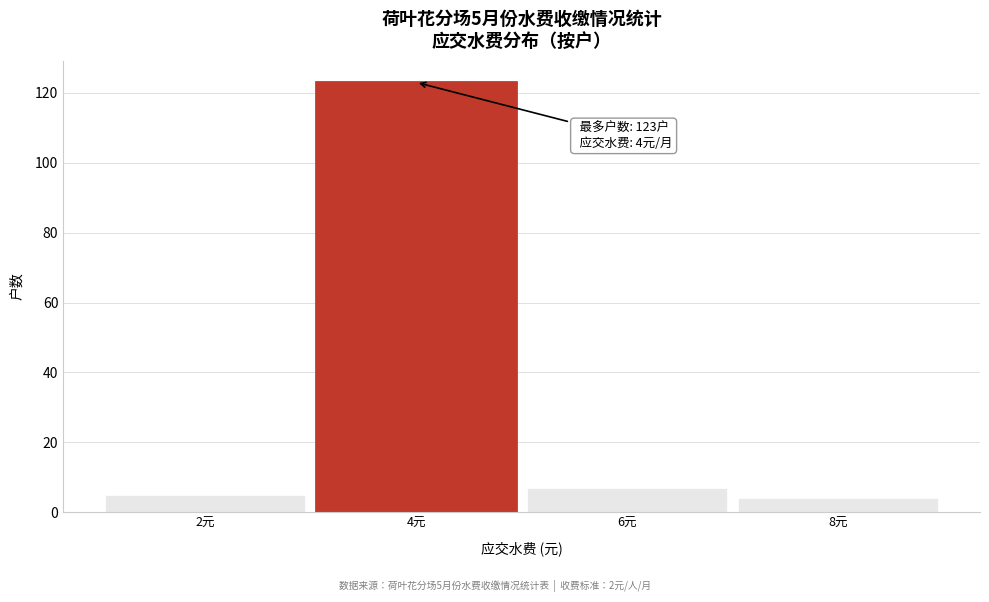

Which range on the x-axis has the tallest bar?

3 to 5